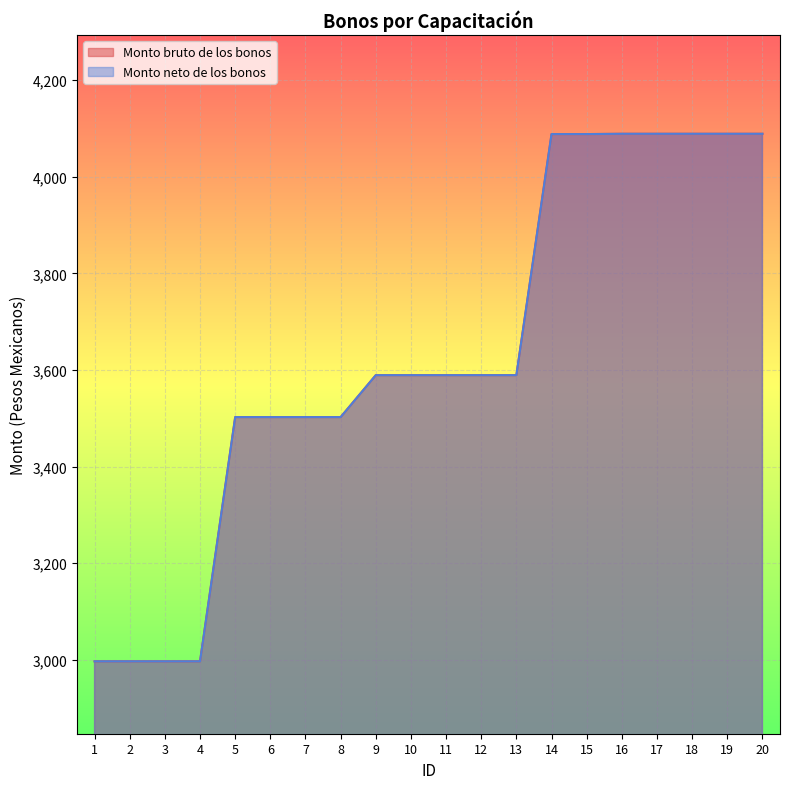

Is the value of Monto neto de los bonos at 7 greater than the value of Monto bruto de los bonos at 4?

Yes